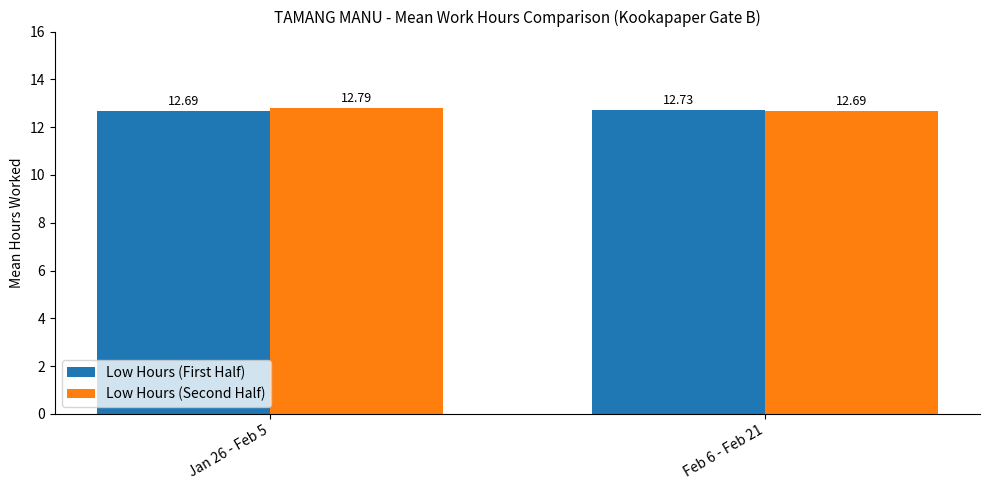

What are all the series names shown in the legend?

Low Hours (First Half), Low Hours (Second Half)